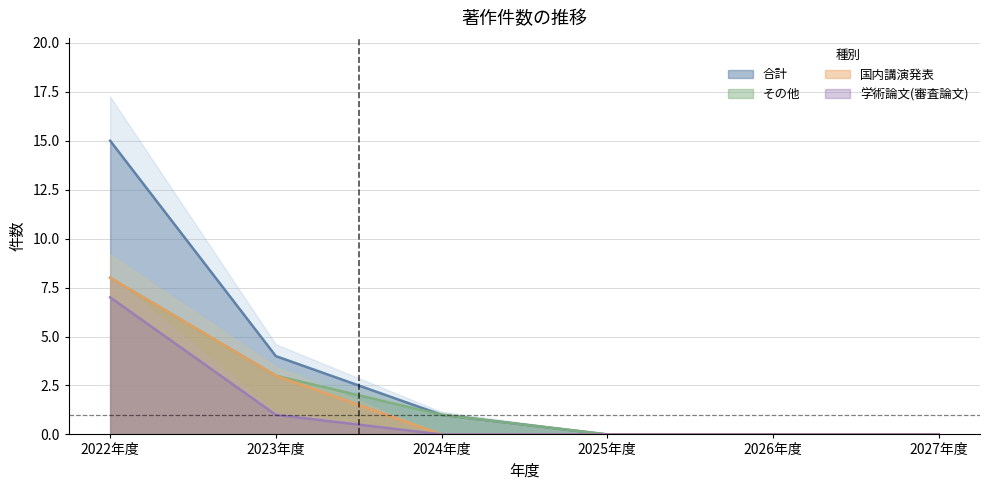

Between 2025年度 and 2026年度, which series saw the biggest shift?

学術論文(審査論文)